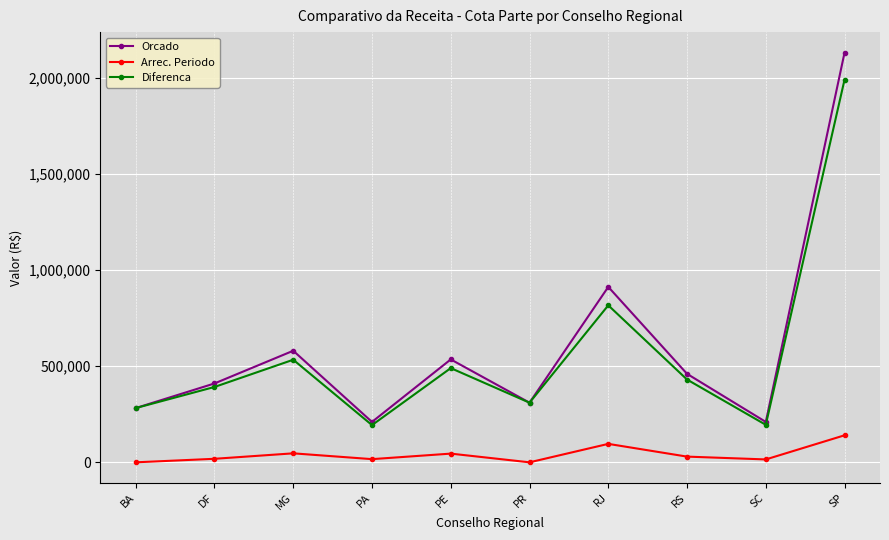

Which label corresponds to the largest value in the chart?

SP